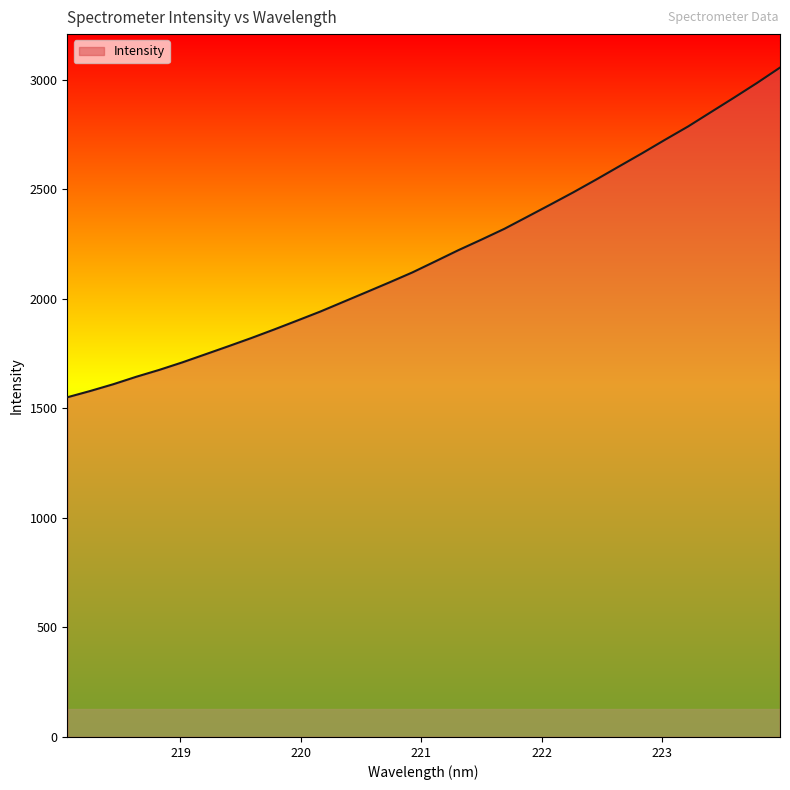

What is the greatest value displayed?

3055.9